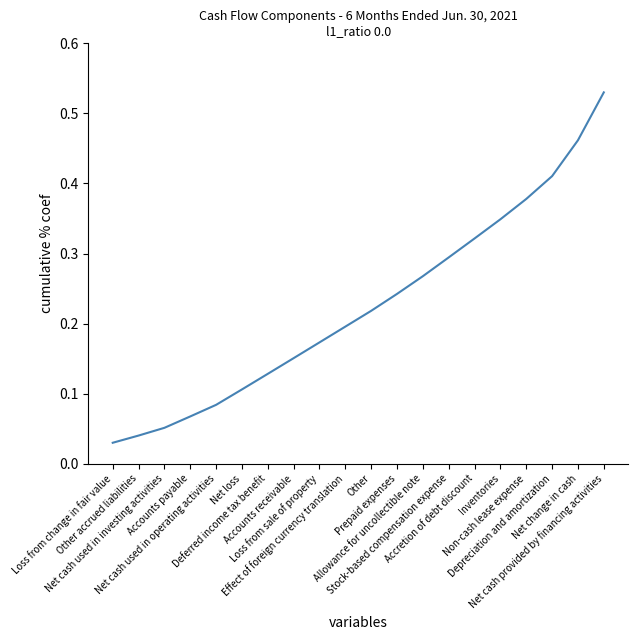

At which category does the chart reach its peak across all series?

Net cash provided by financing activities